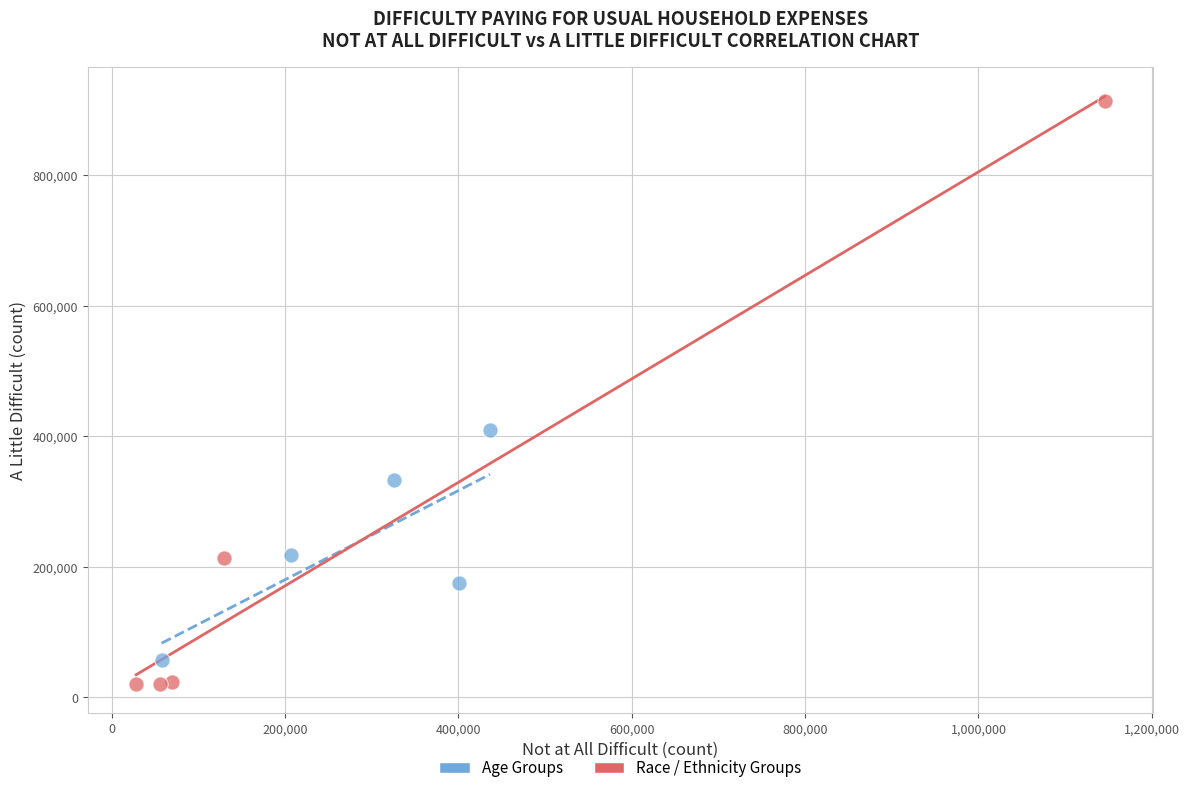

Which series reaches the minimum Y coordinate?

Race / Ethnicity Groups